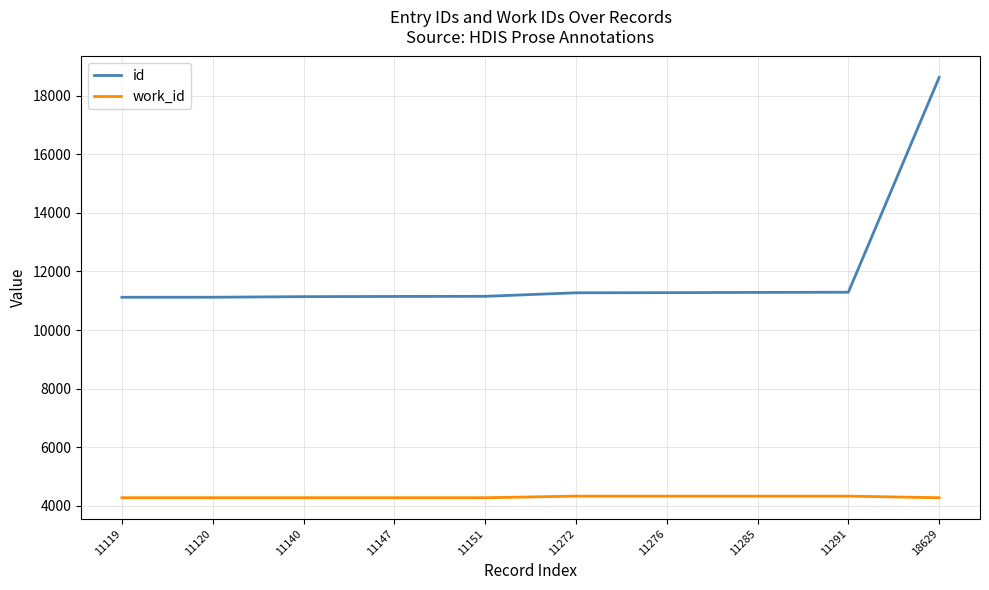

True or false: id has a value of 18629 at 18629.

True